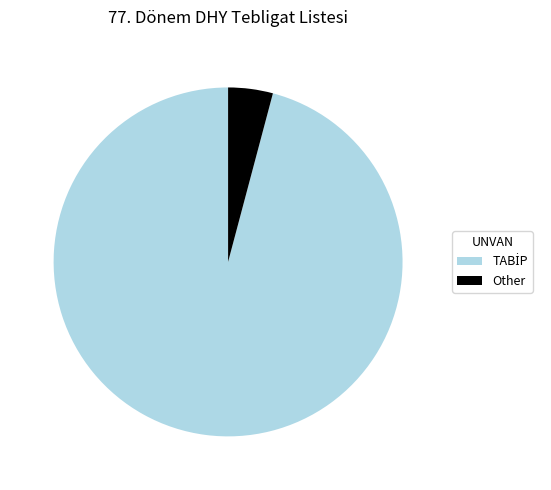

Does Other account for over 50% of the chart?

No